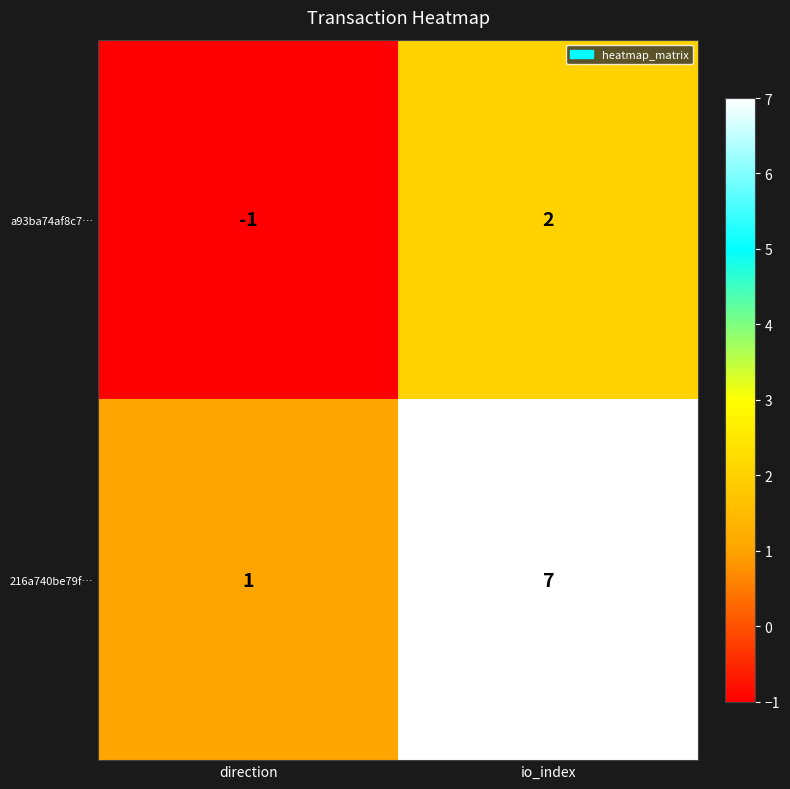

Reading right to left, extract all data points from this chart.

a93ba74af8c7…: 2	-1
216a740be79f…: 7	1